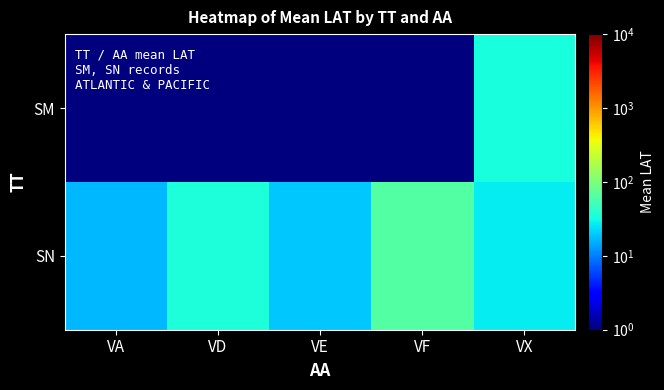

Which series has the largest total across all categories?

SN